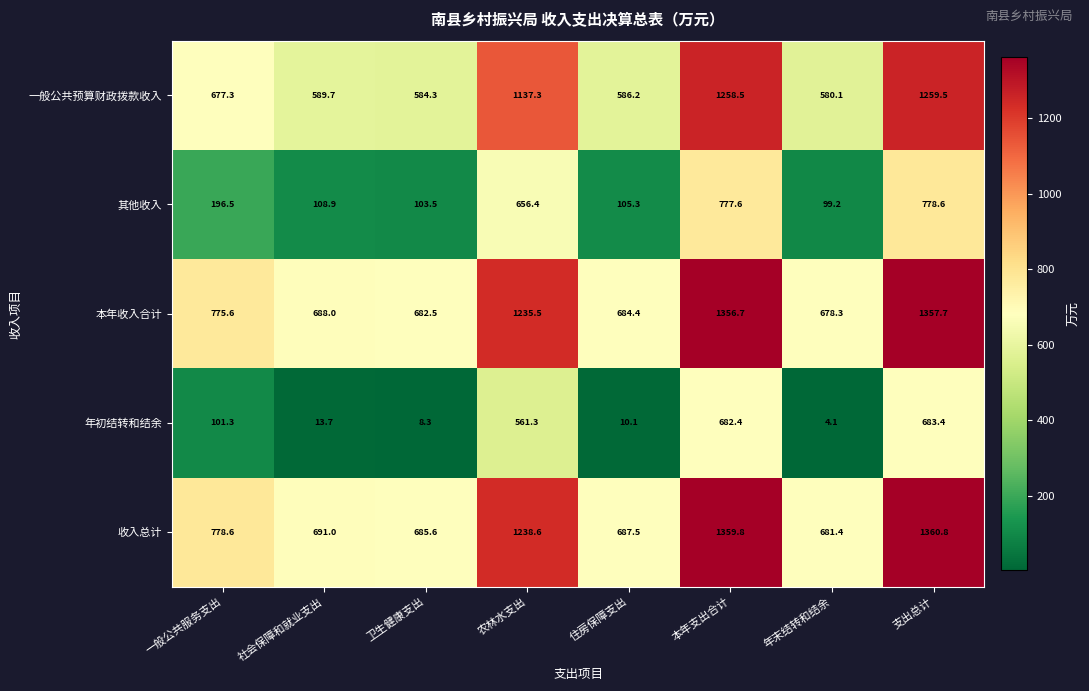

List the series in order of their peak value, lowest first.

年初结转和结余, 其他收入, 一般公共预算财政拨款收入, 本年收入合计, 收入总计